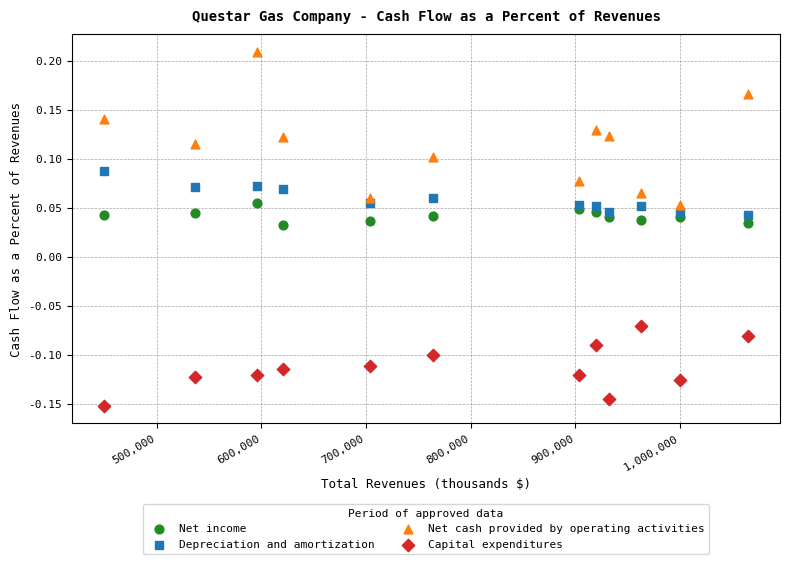

Which series has the largest Y range (max minus min)?

Net cash provided by operating activities